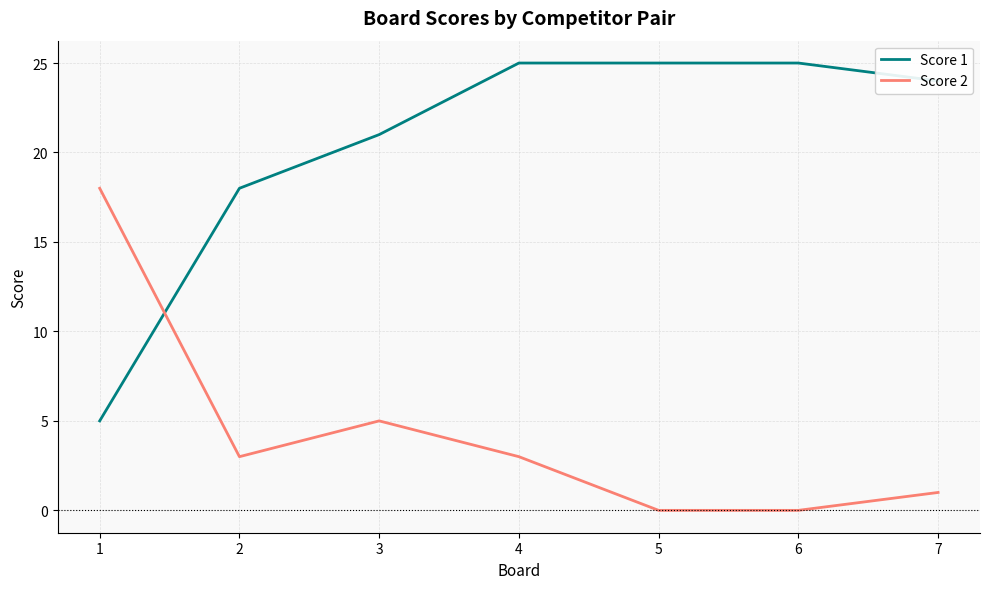

How many times do Score 1 and Score 2 cross each other?

1